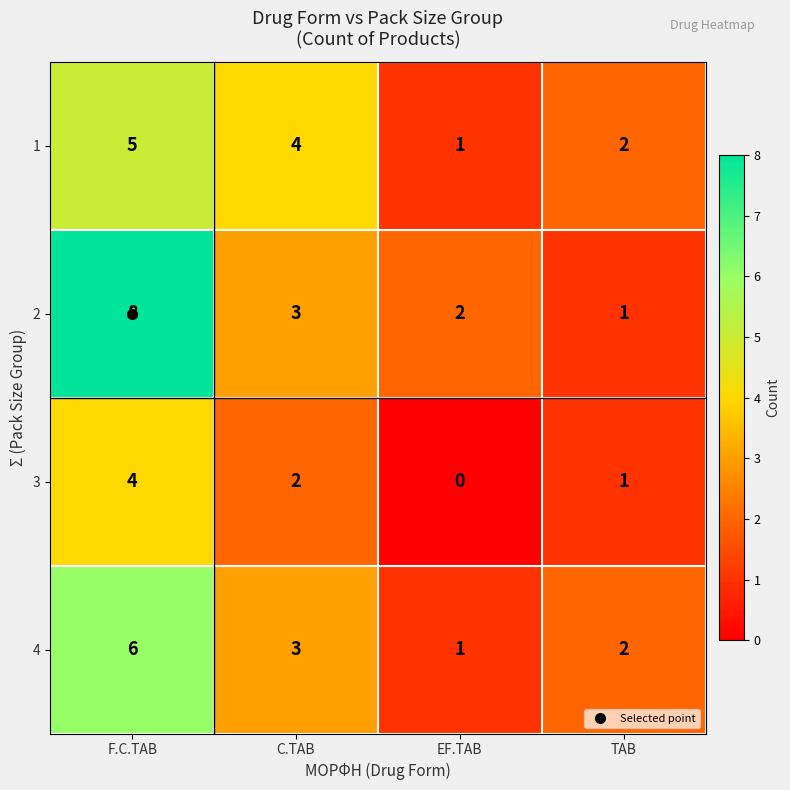

What is the sum of the 3 values at C.TAB and F.C.TAB?

6